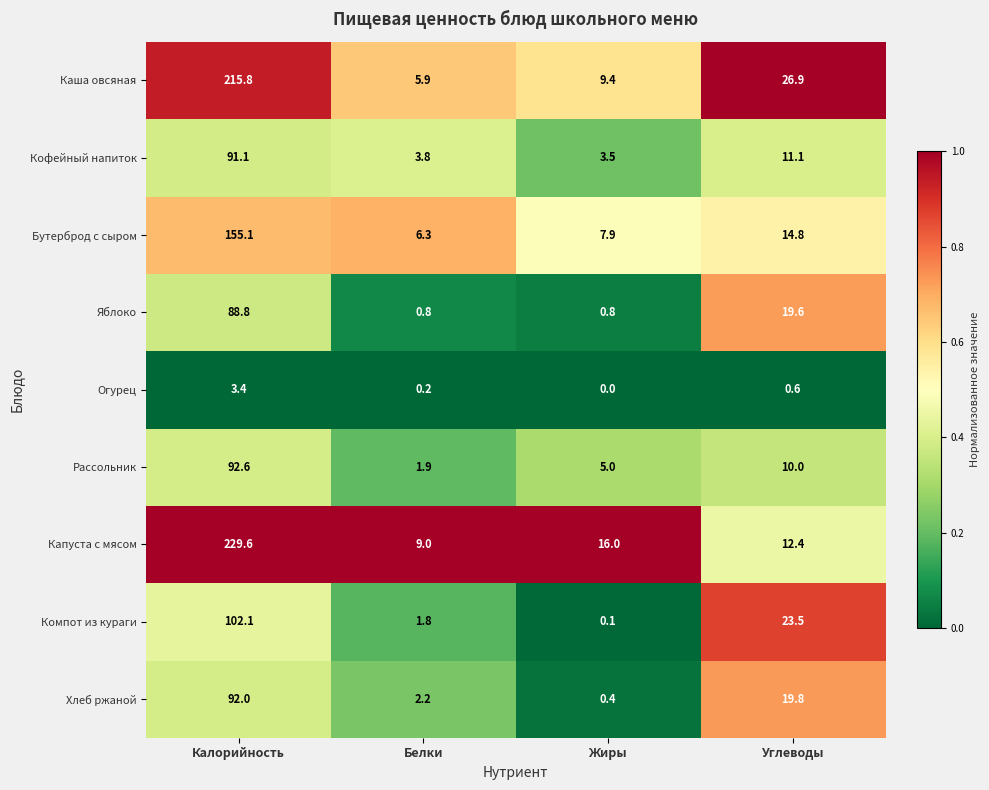

Which series has the widest spread of values?

Капуста с мясом